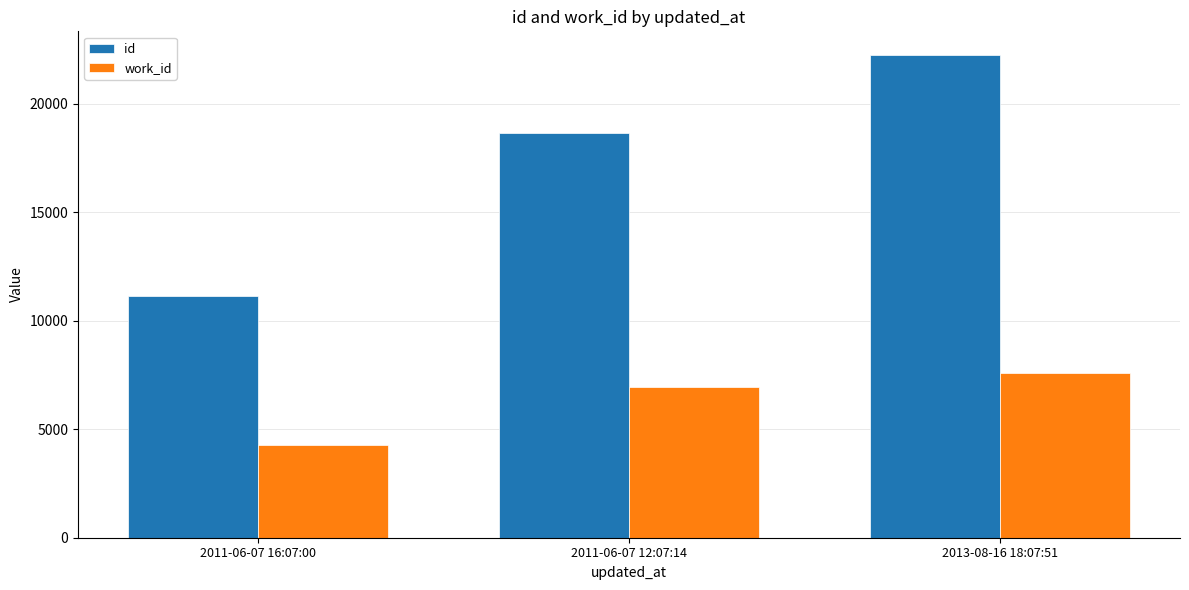

How many work_id values are between 4269 and 7593?

3